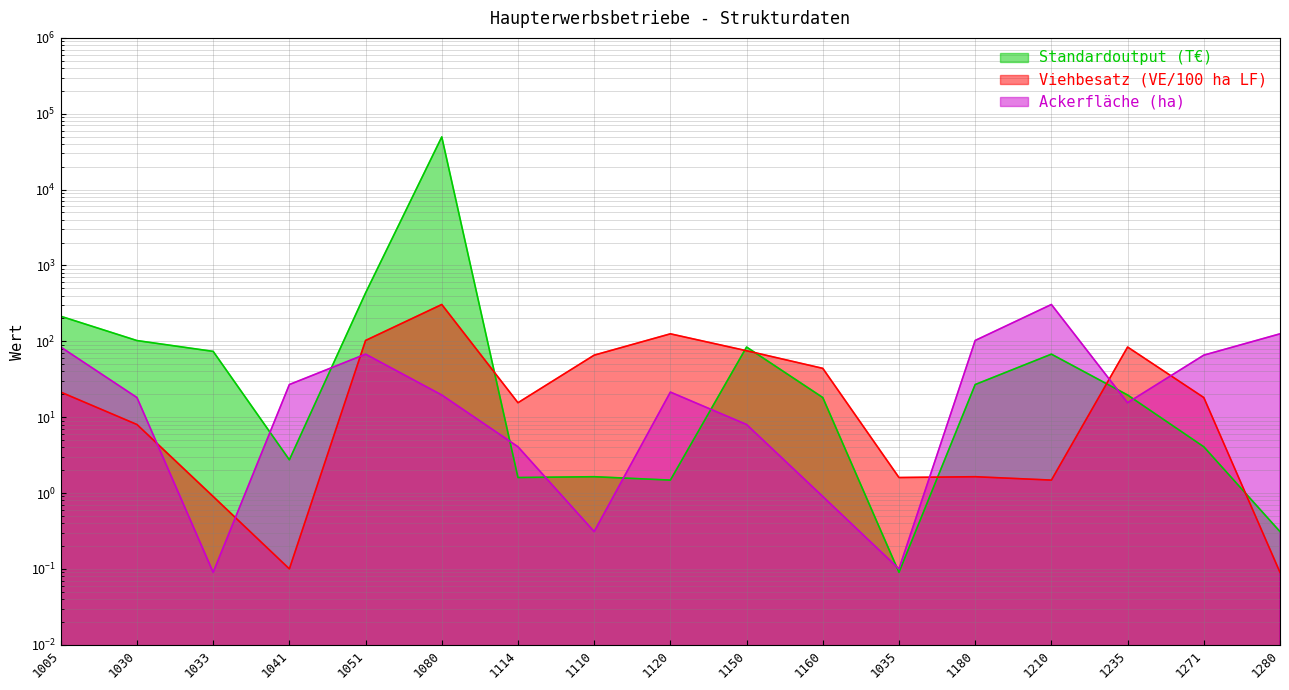

What is the difference between the maximum and minimum values in the Ackerfläche (ha) series?

305.6